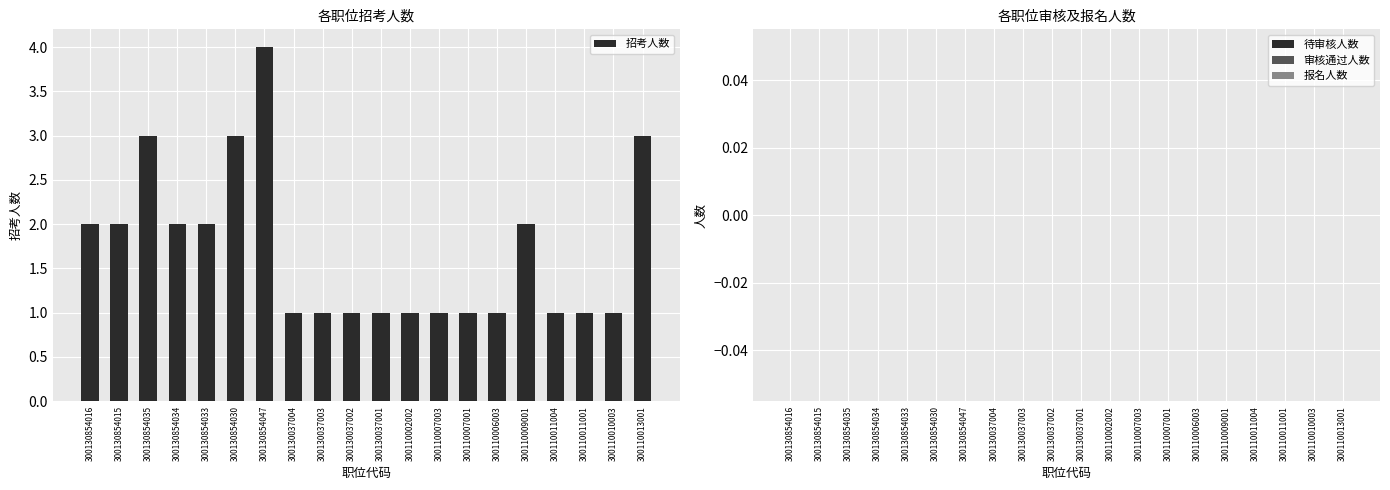

True or false: the data shows 2 at 300130037004.

False